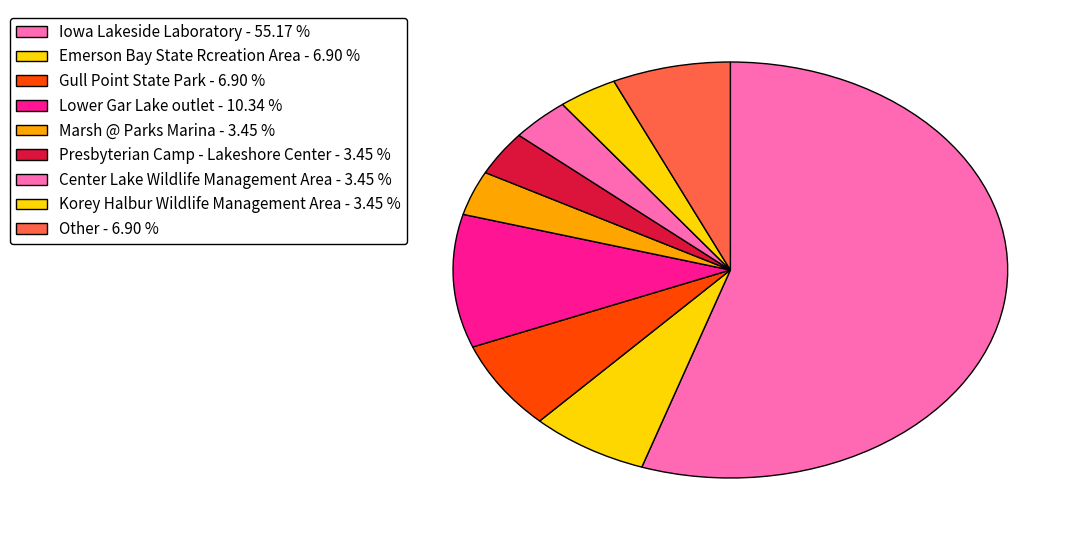

What is the ratio of the value at Marsh @ Parks Marina to the value at Iowa Lakeside Laboratory?

0.1